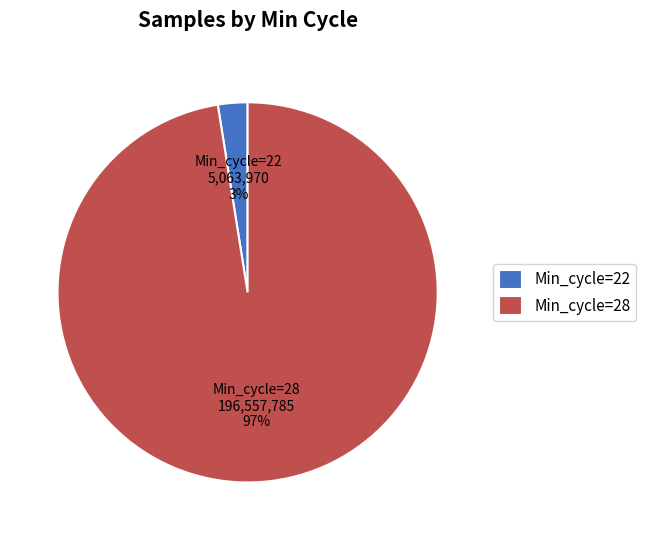

Rank the categories by value from highest to lowest.

Min_cycle=28, Min_cycle=22